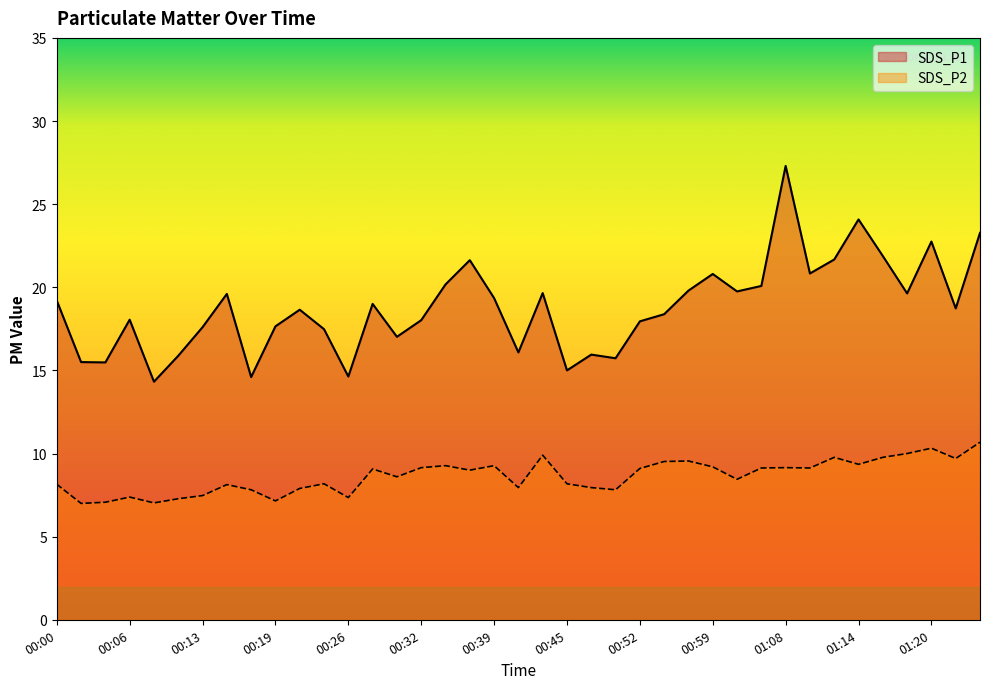

At how many categories does at least one series exceed 8?

39